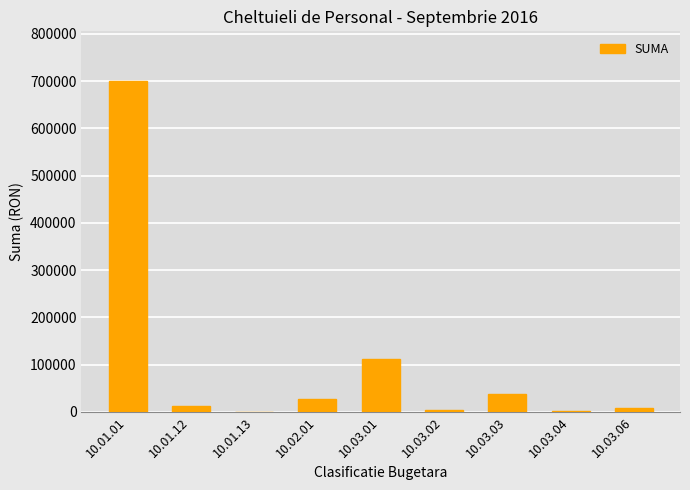

What is the change in value from 10.01.12 to 10.03.04?

-11943.0